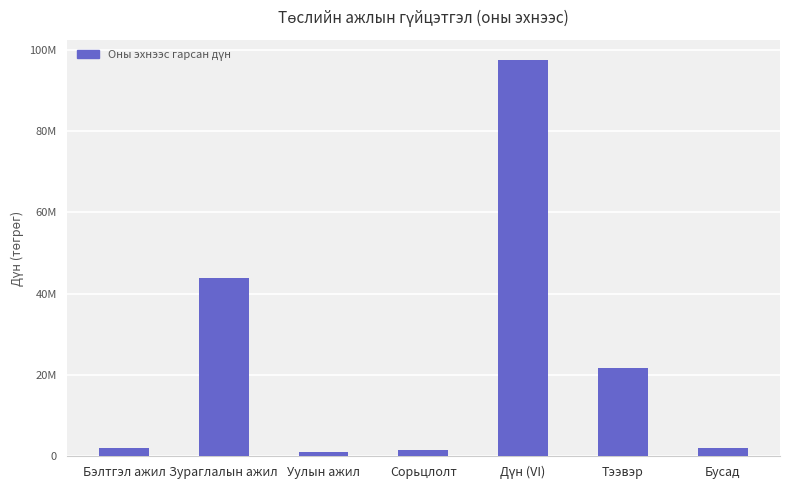

What is the value of the 1st bar from the left?

2000000